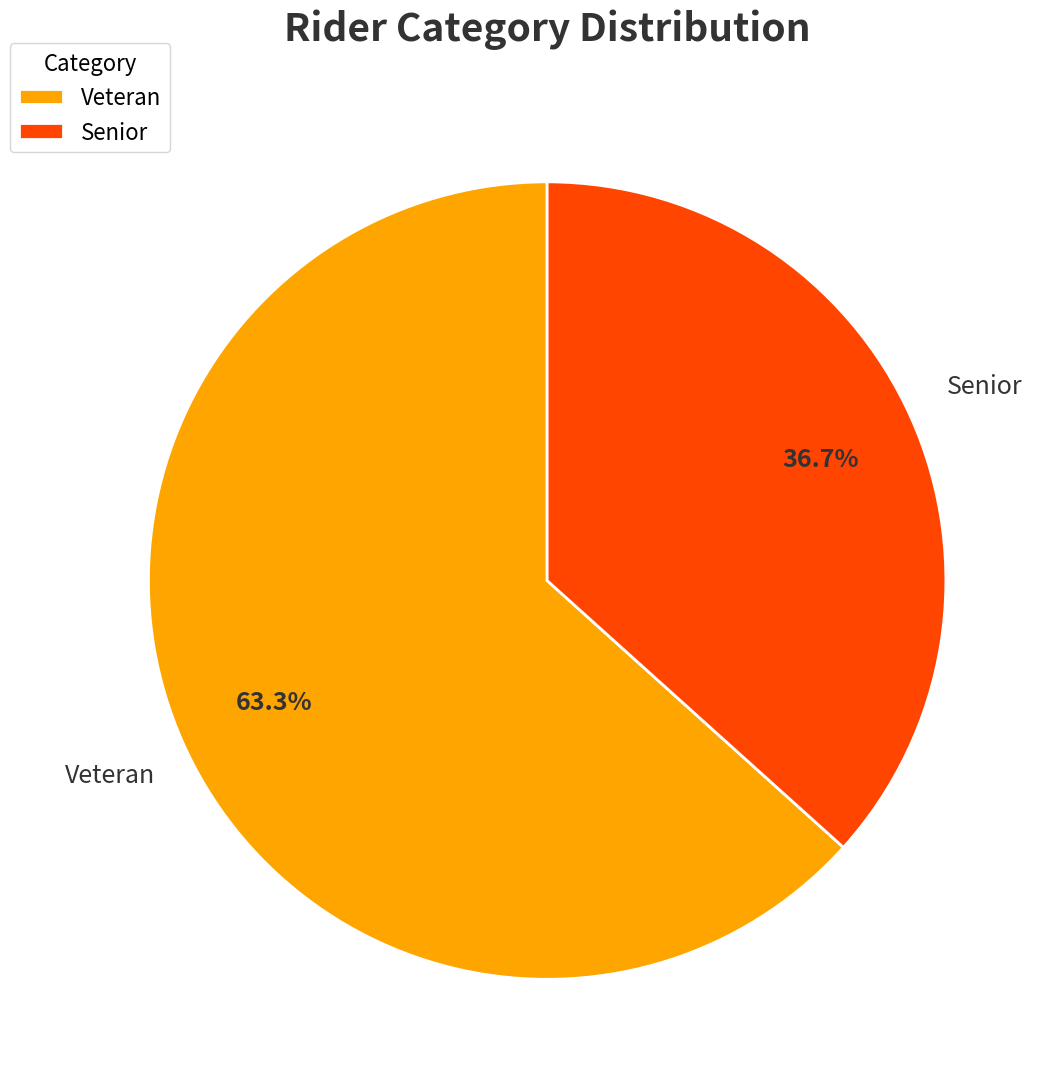

Count the number of slices in the pie.

2